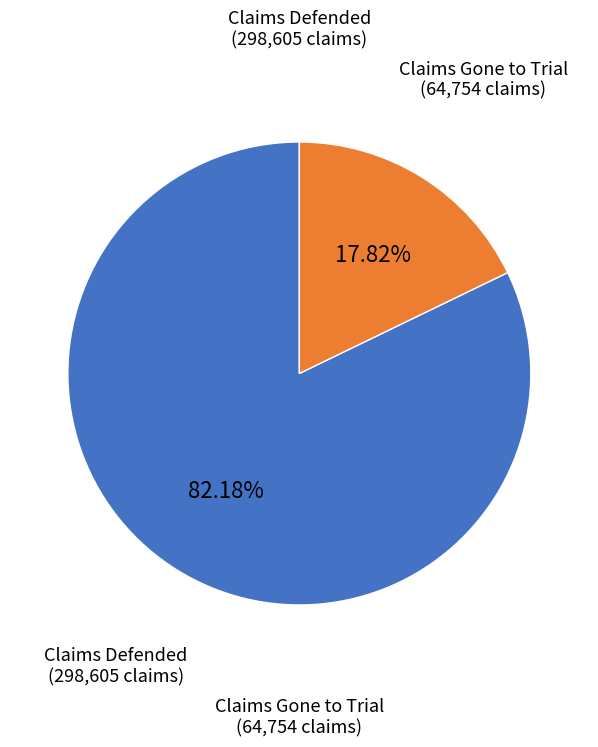

Is there any slice that represents more than half of the pie?

Yes